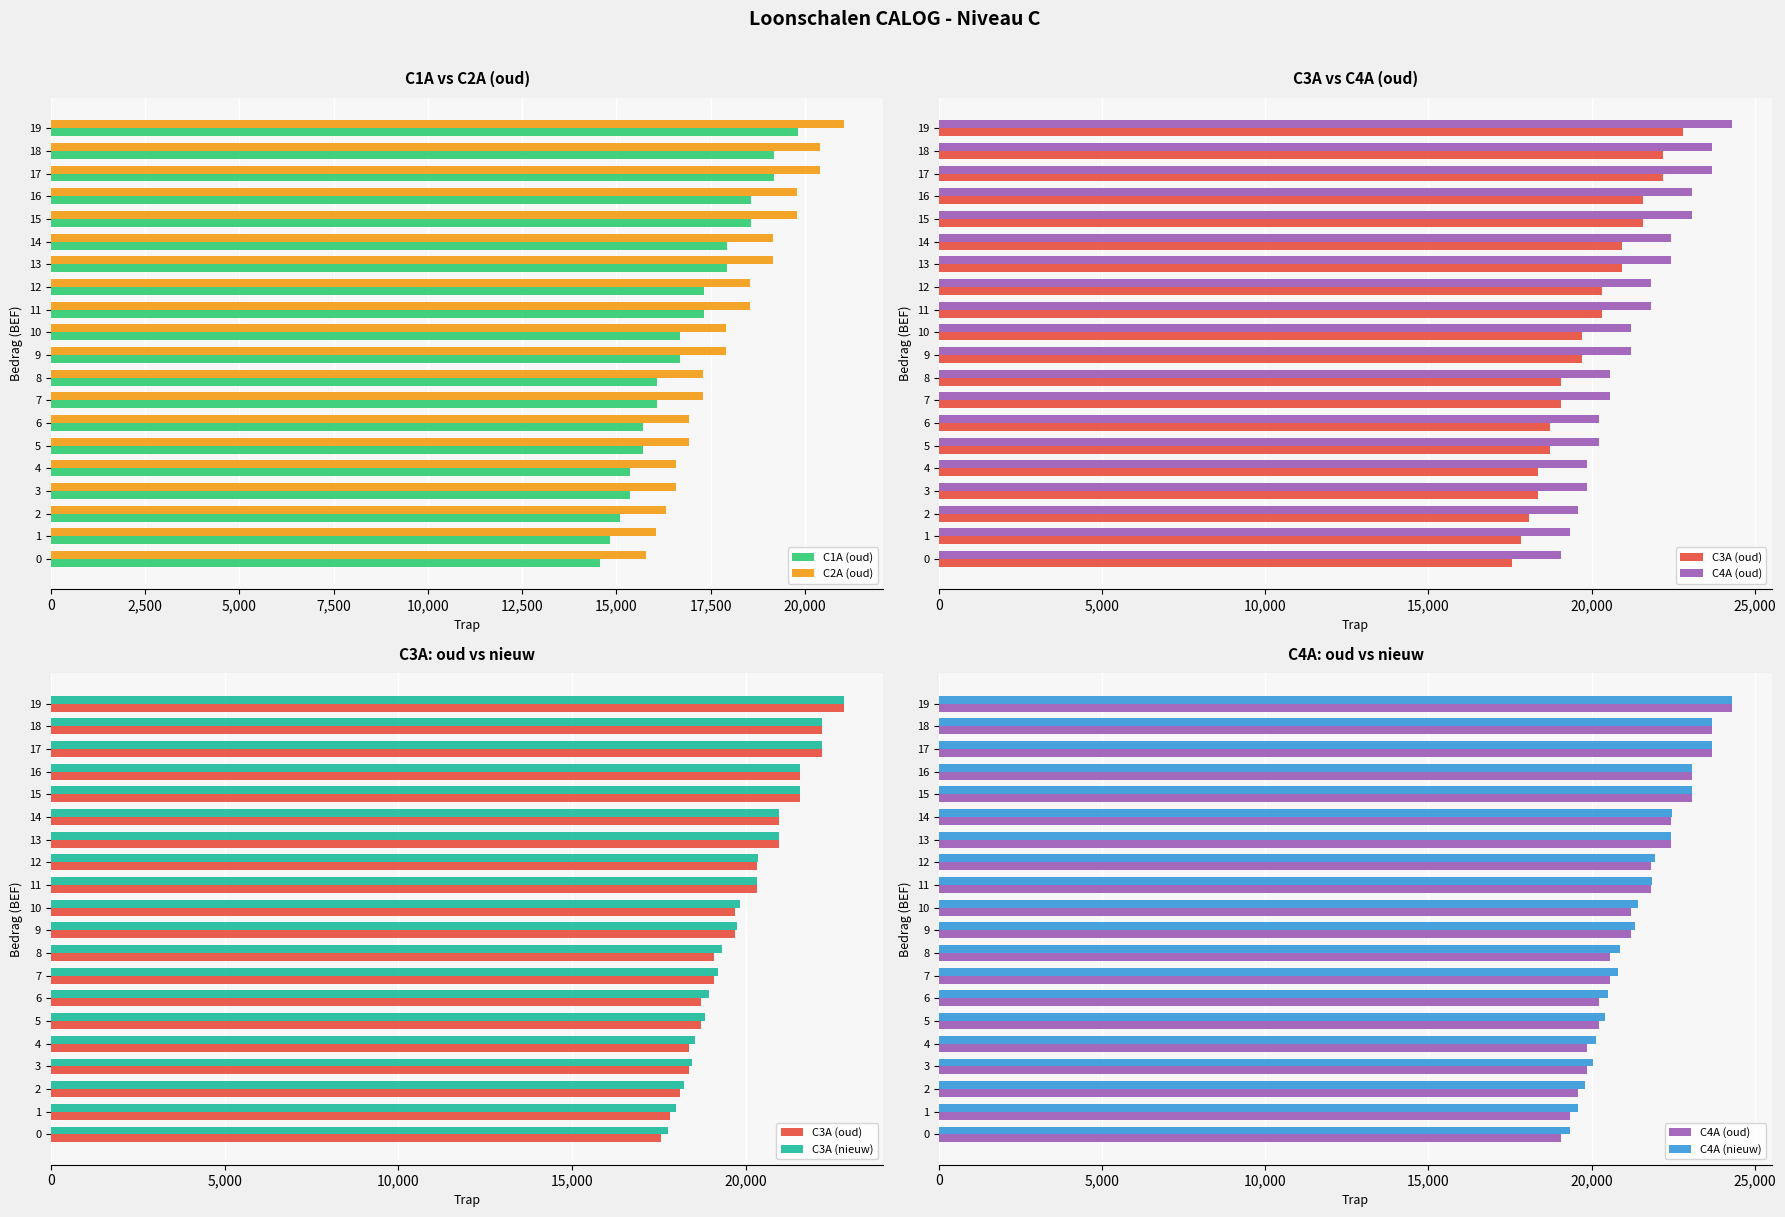

What are all the series names shown in the legend?

C1A (oud), C2A (oud), C3A (oud), C4A (oud), C3A (nieuw), C4A (nieuw)